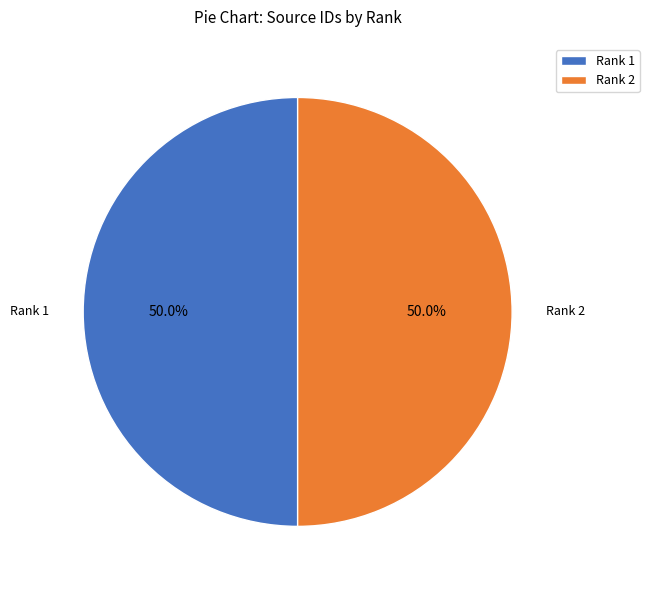

Is the sum of Rank 1 and Rank 2 greater than half?

Yes